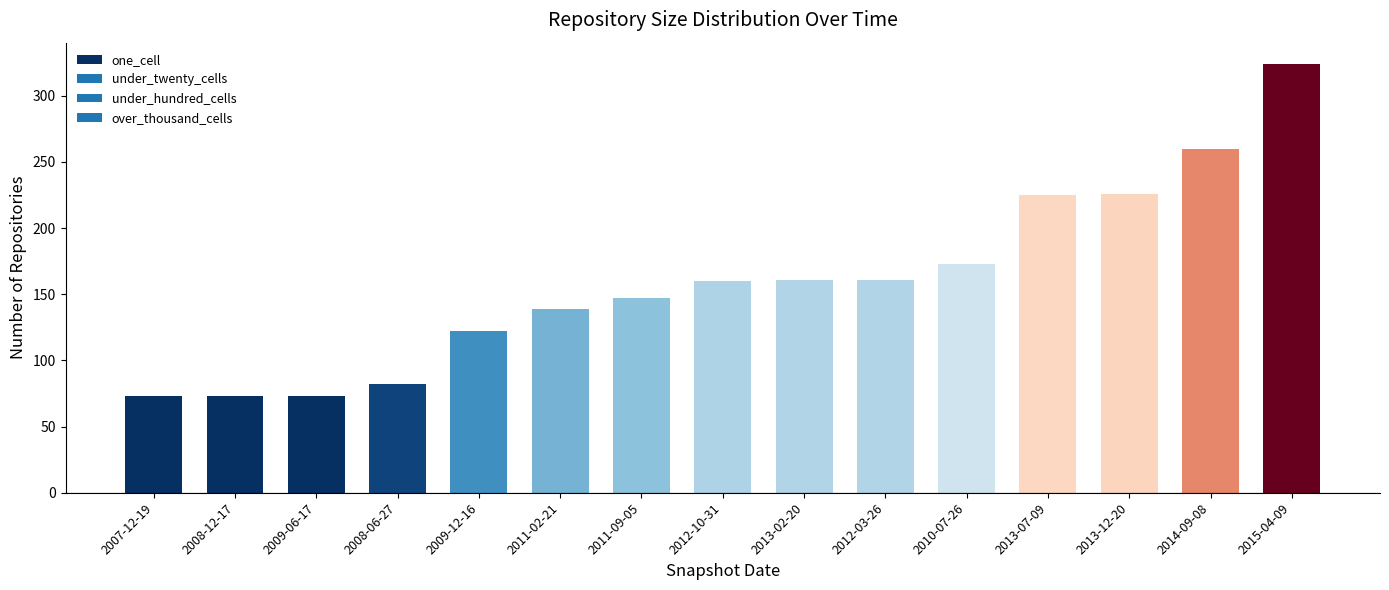

Which has a higher value, 2007-12-19 or 2010-07-26?

2010-07-26